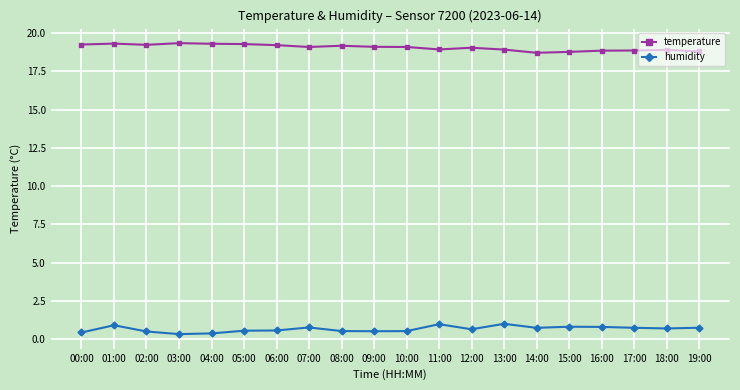

What is the spread (max minus min) of values at 17:00?

18.1